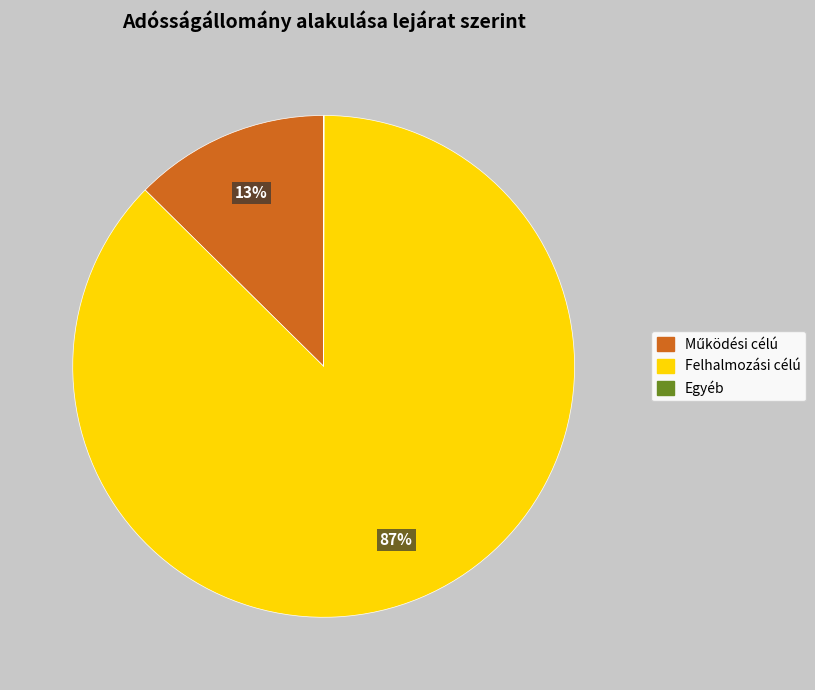

Is there a majority slice in this chart?

Yes